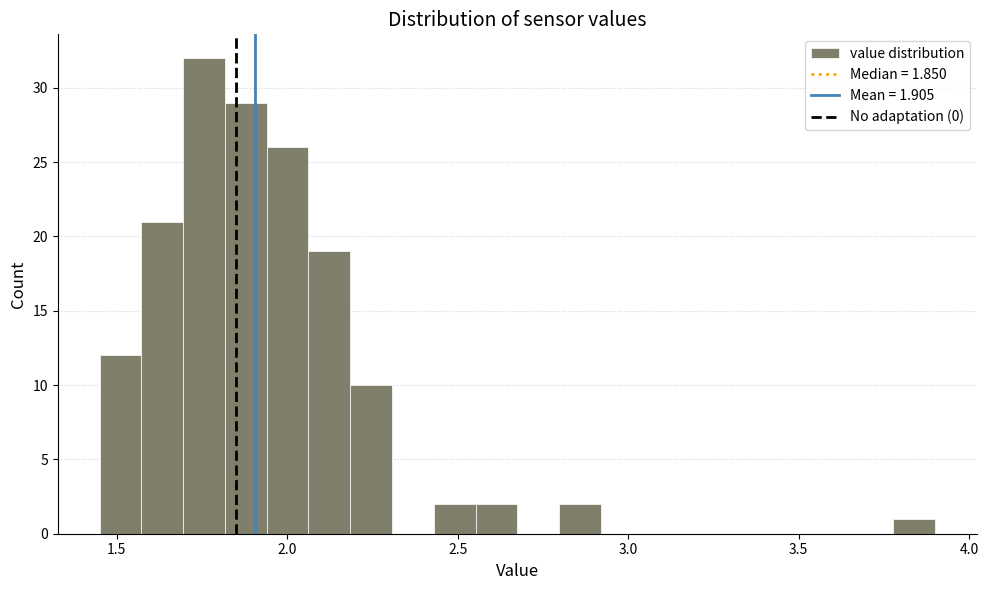

Around what value on the x-axis is the tallest bar? Give the approximate position of its centre, as read against the axis.

1.75